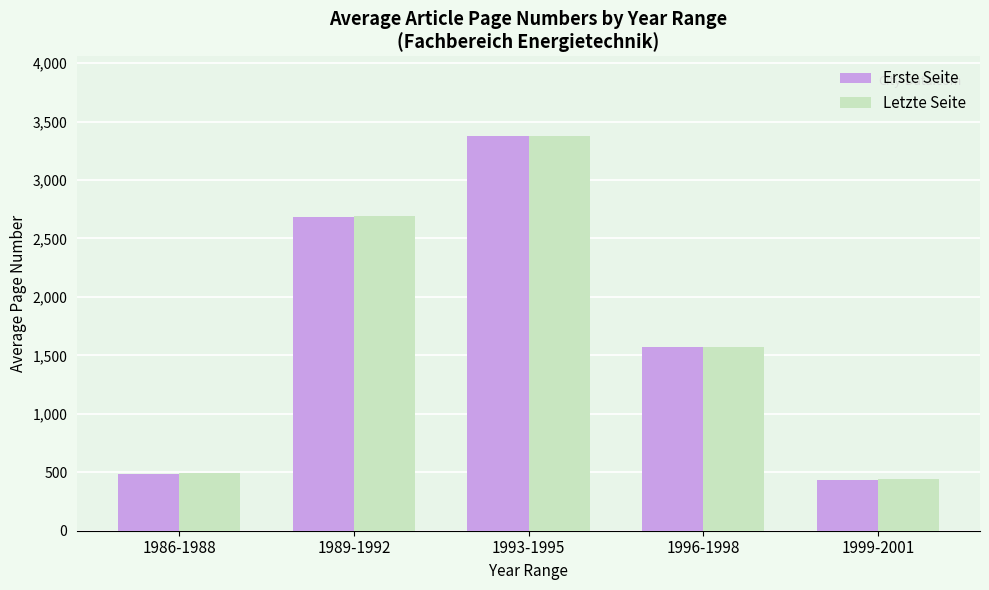

Is it true that Letzte Seite equals 776 at 1986-1988?

False